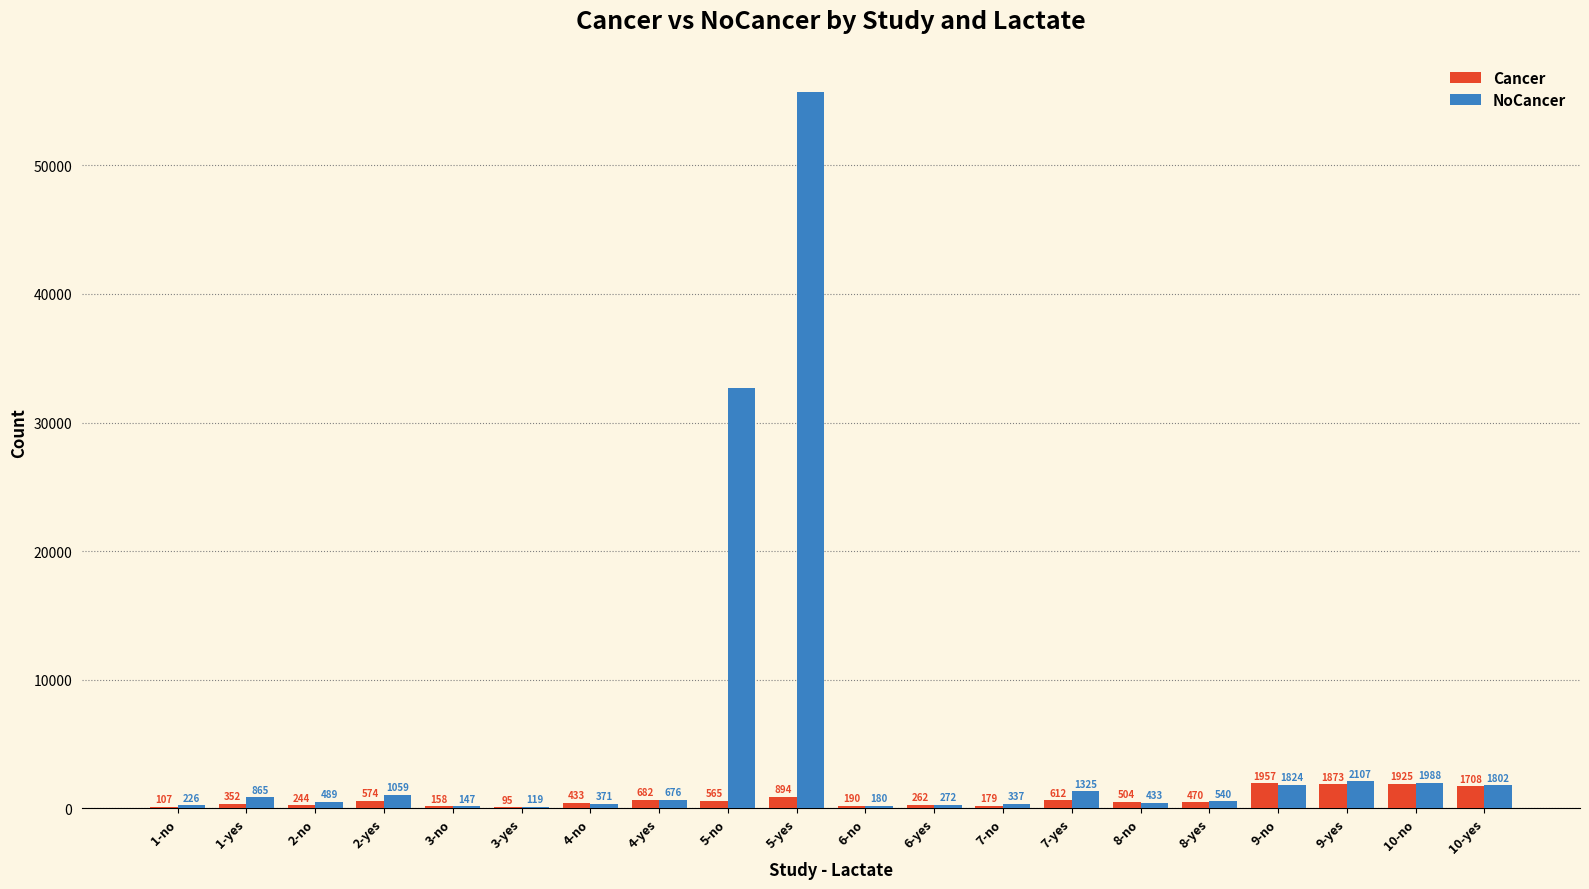

At which category is the sum across all series the highest?

5-yes